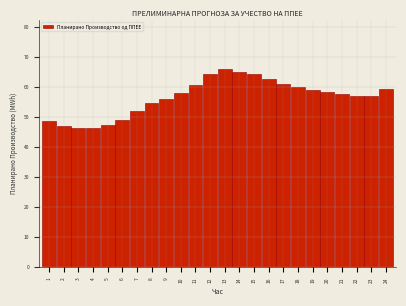

What is the ratio of the value at 20 to the value at 13?

0.9